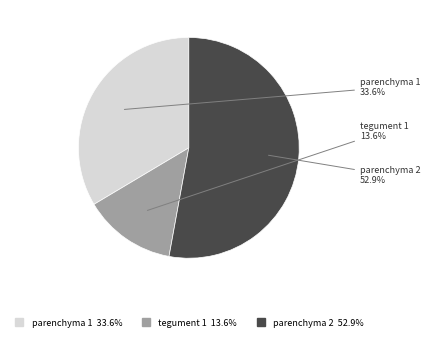

What is the ratio of the value at tegument 1 to the value at parenchyma 2?

0.3